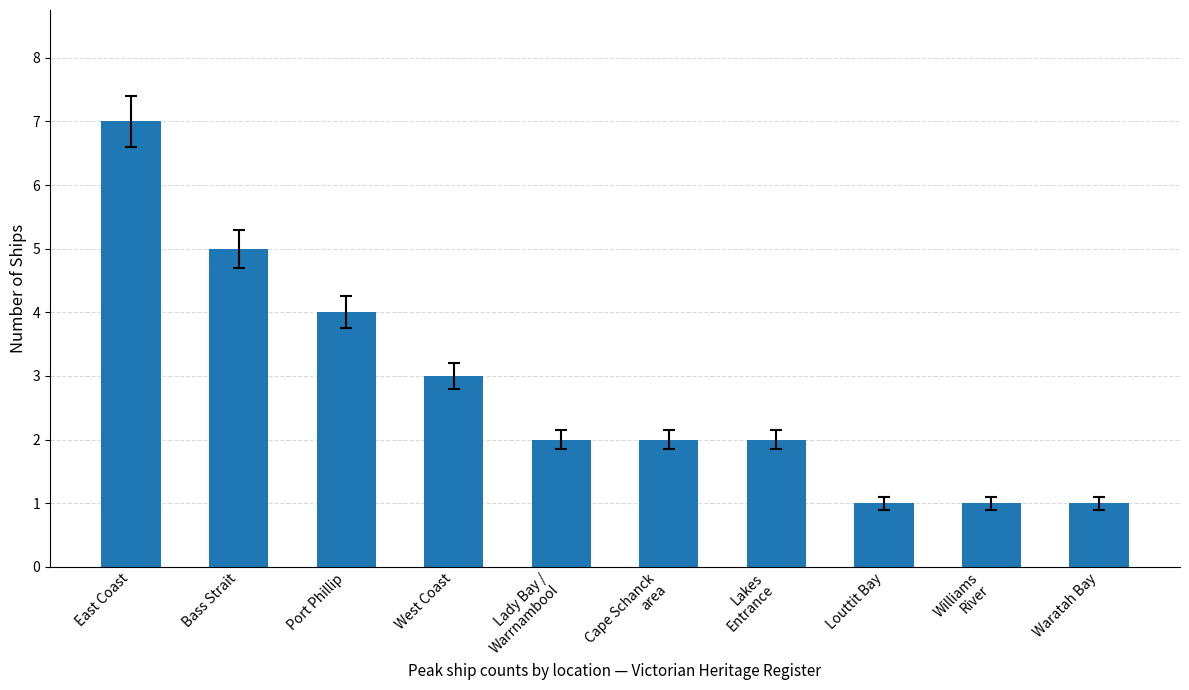

What is the label of the 3rd bar from the right?

Louttit Bay